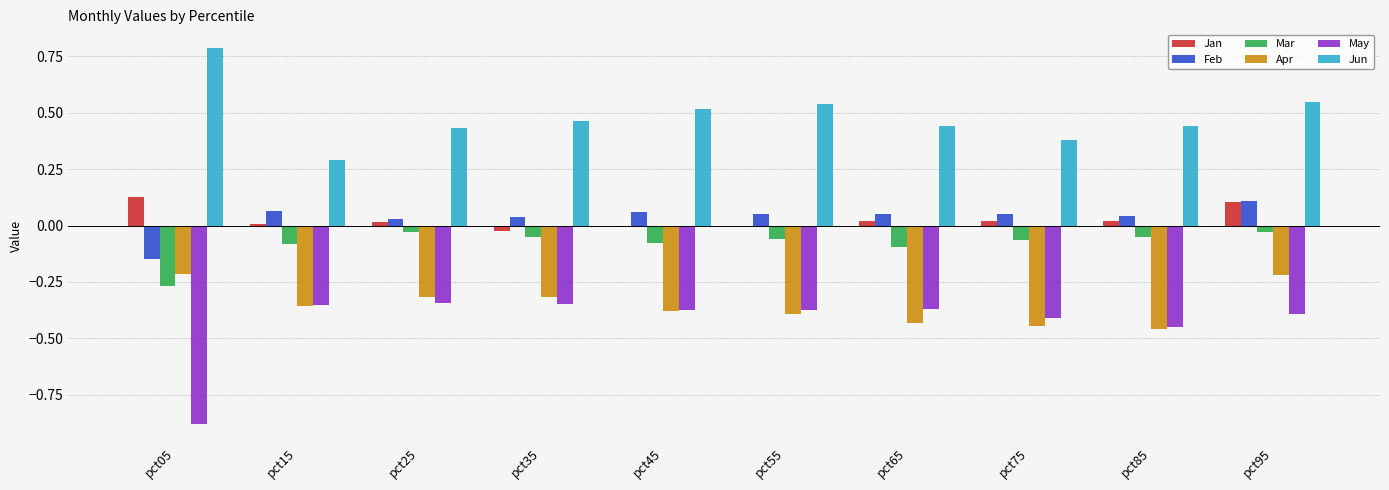

How many groups of bars are there?

10